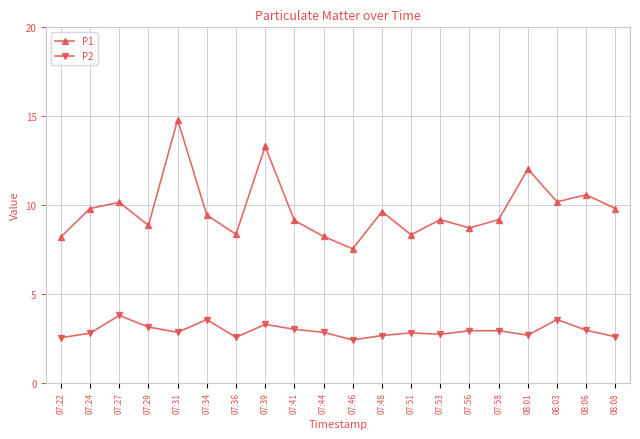

What is the spread (max minus min) of values at 07:56?

5.8